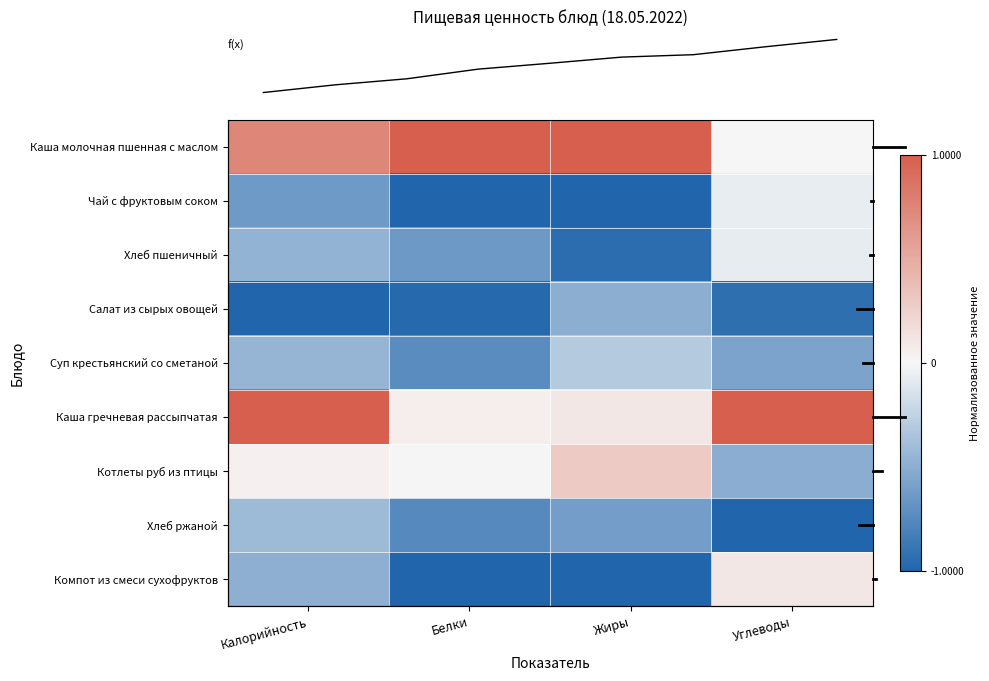

What is the spread (max minus min) of values at Углеводы?

2.0